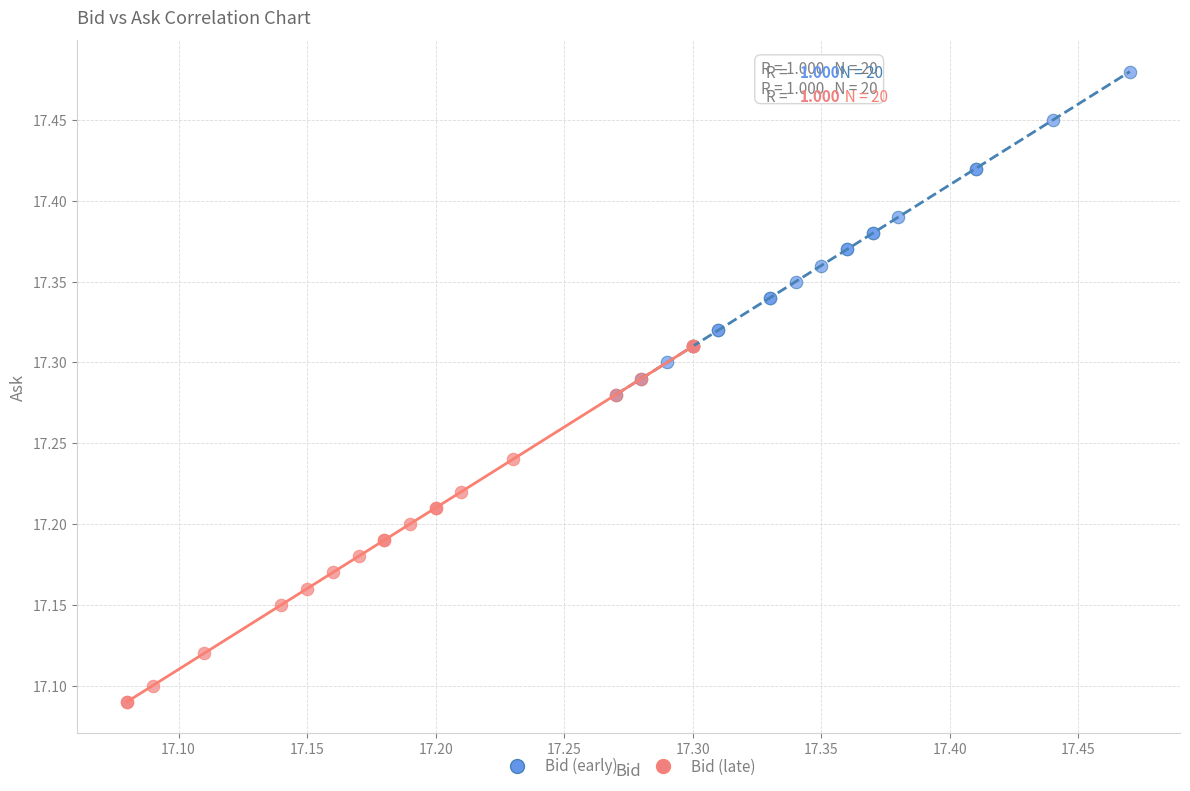

Which series has the widest spread of Y values?

Bid (late)